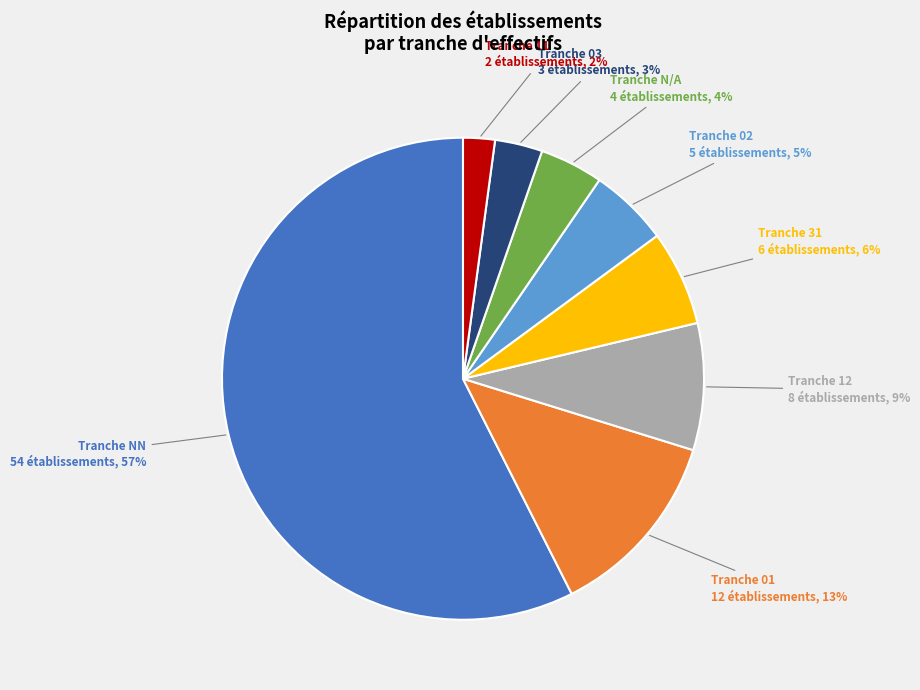

To the nearest percent, what is the average slice percentage?

12%